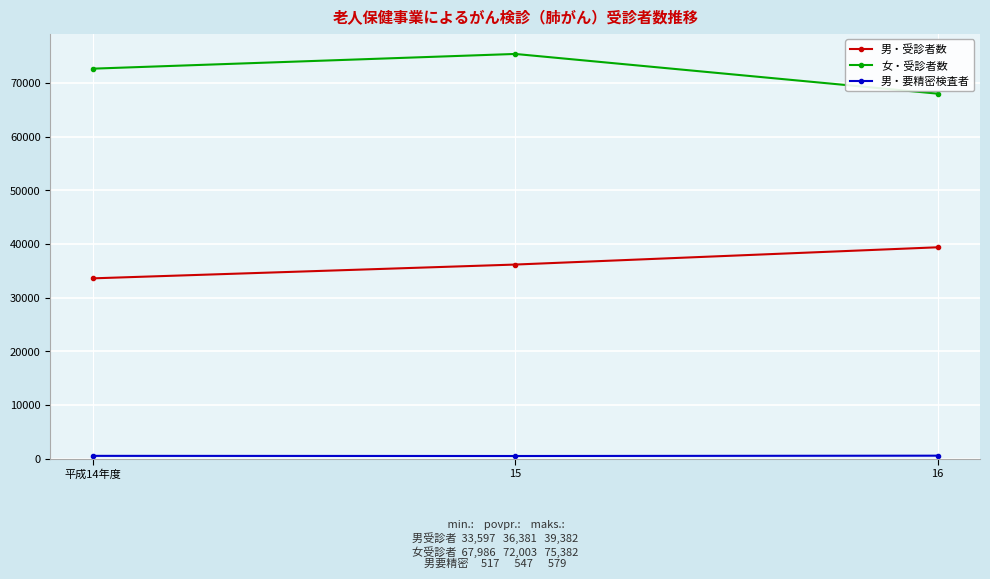

List the labels in order of 女・受診者数 value, smallest first.

16, 平成14年度, 15